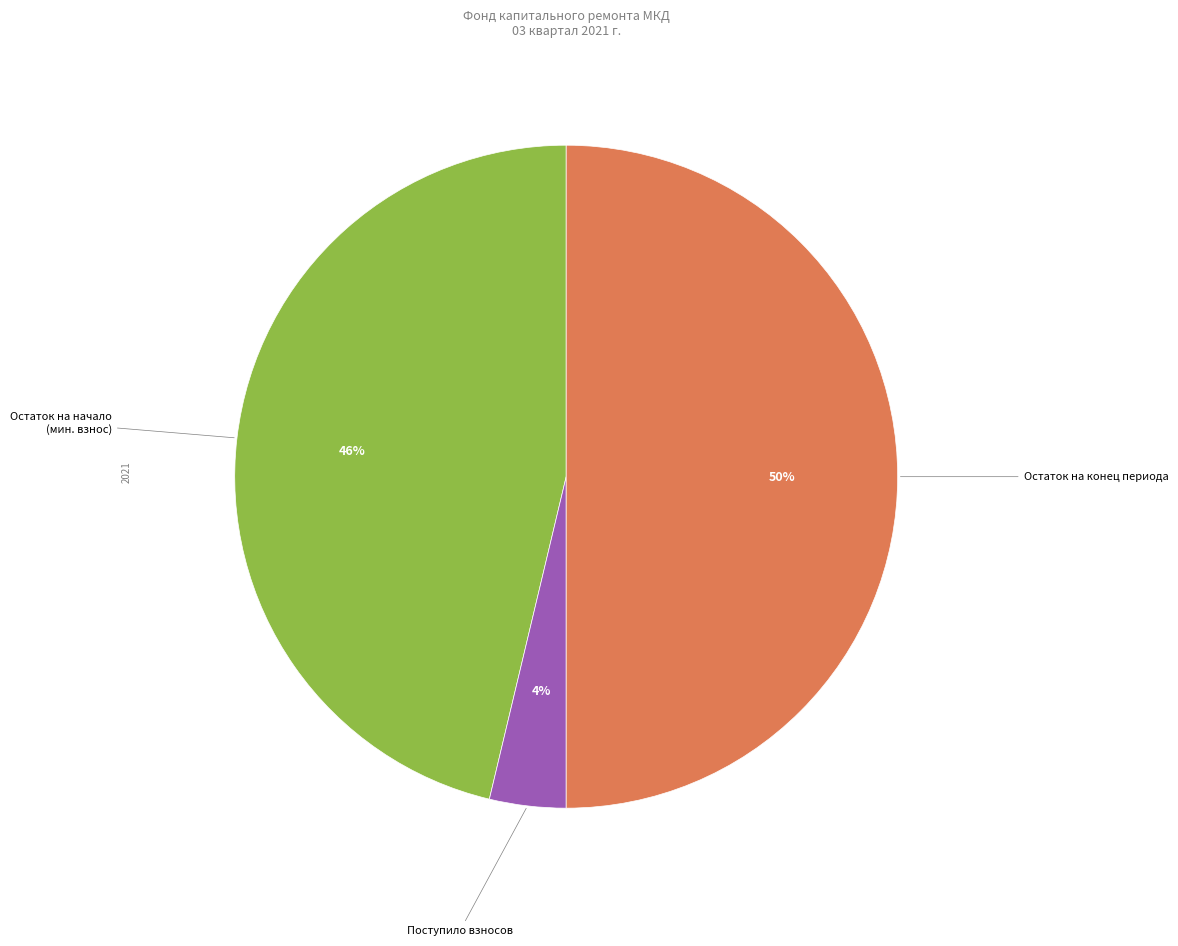

To the nearest percent, what is the average slice percentage?

33%